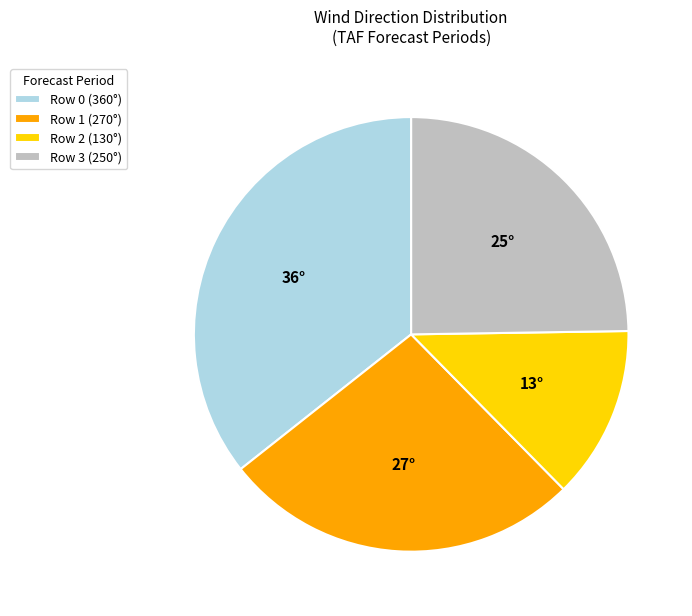

Which has a higher value, Row 3 (250°) or Row 0 (360°)?

Row 0 (360°)